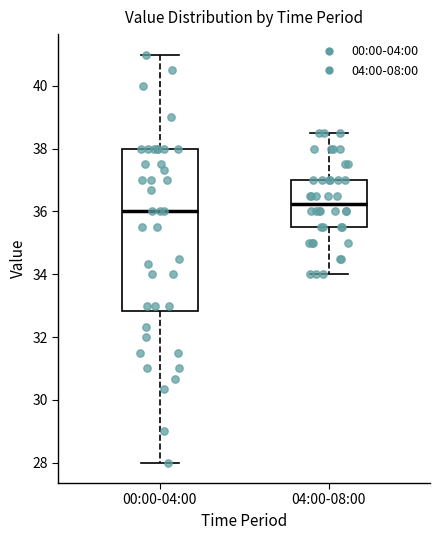

Reading left to right, read every box against the y-axis: the position of its median line, the range the box covers, and the ends of its whiskers. The values are not printed on the chart, so give them approximately, as read against the axis.

00:00-04:00: median 36.0, box 32.8 to 38.0, whiskers 28.0 to 41.0
04:00-08:00: median 36.2, box 35.6 to 37.0, whiskers 34.0 to 38.6